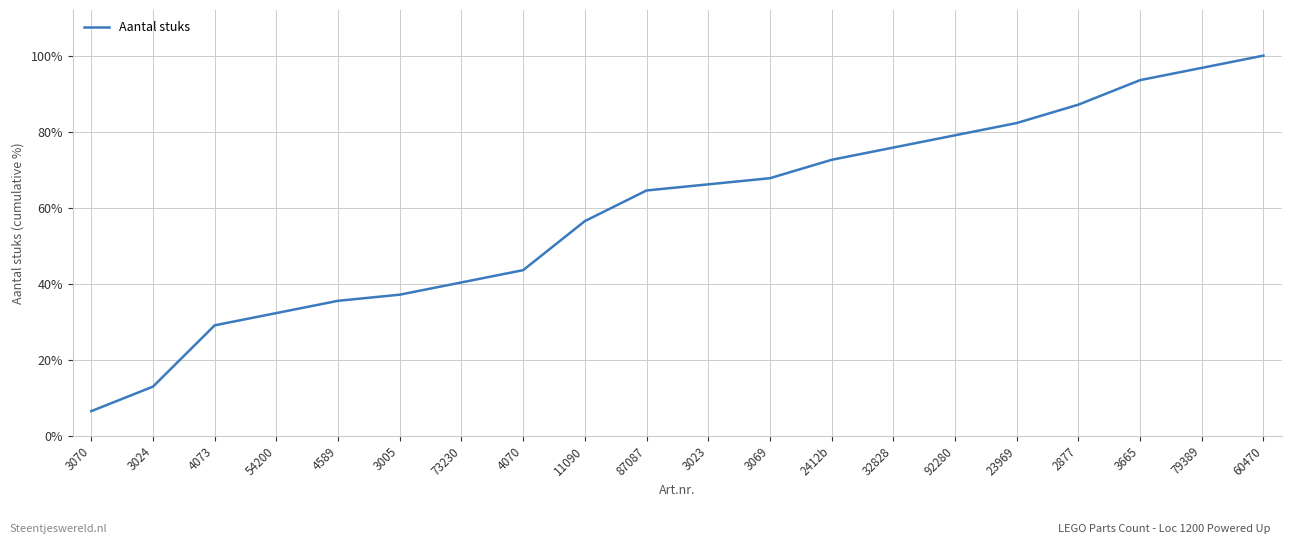

What position from the left is 73230?

7